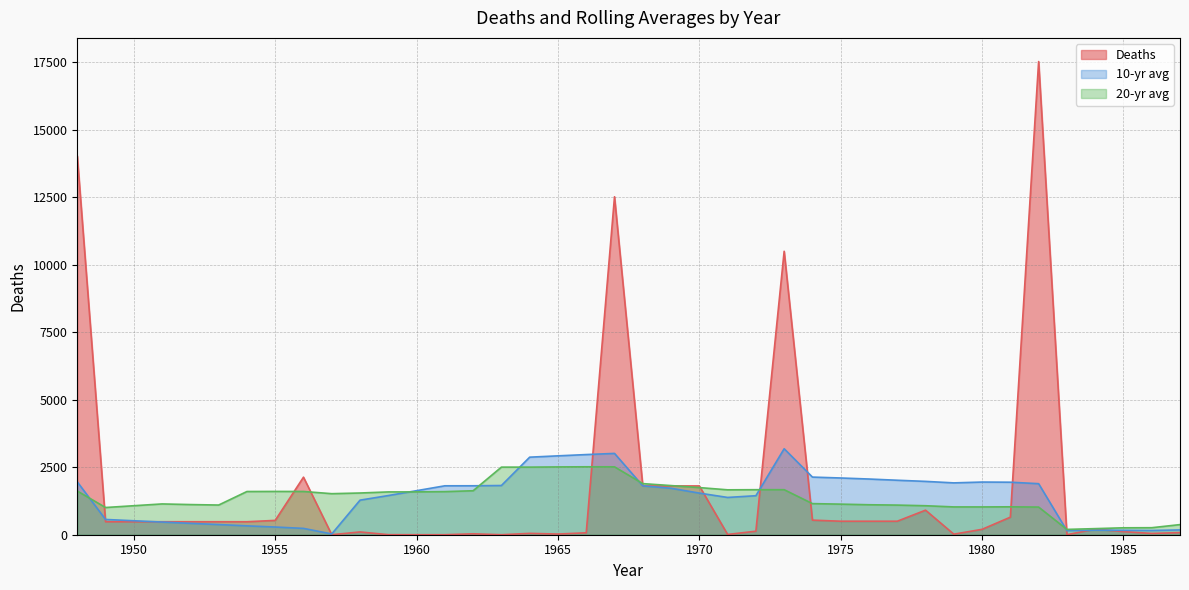

Where is the first local minimum for 10-yr avg?

1957